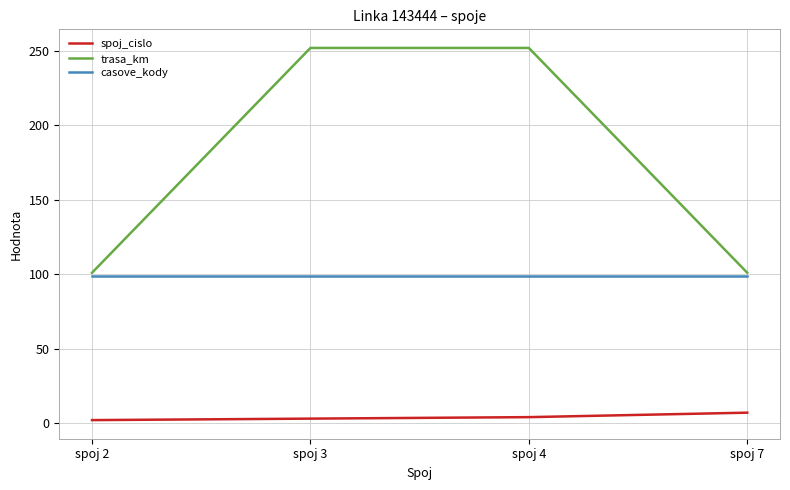

How many spoj_cislo values are between 3 and 7?

3